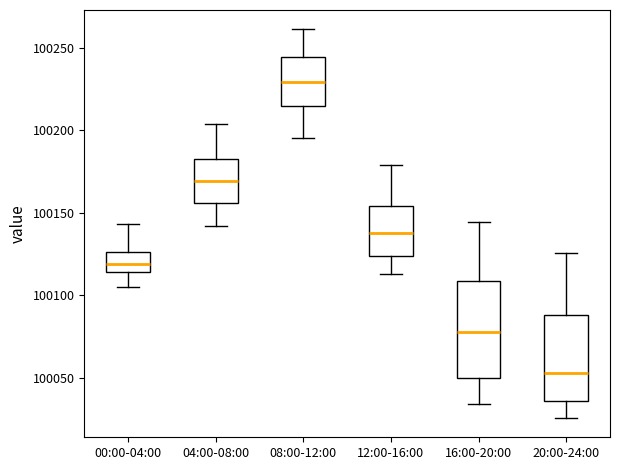

Which box is the tallest, from its lower edge to its upper edge?

16:00-20:00